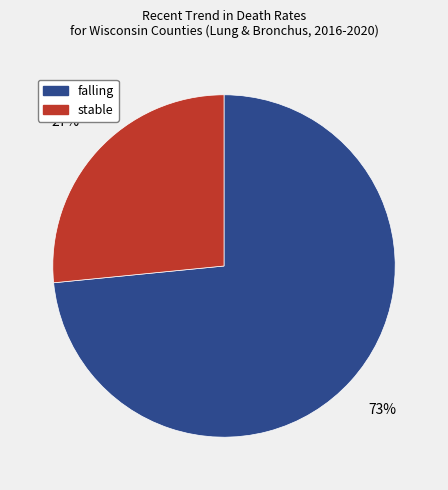

How many segments does this pie chart have?

2